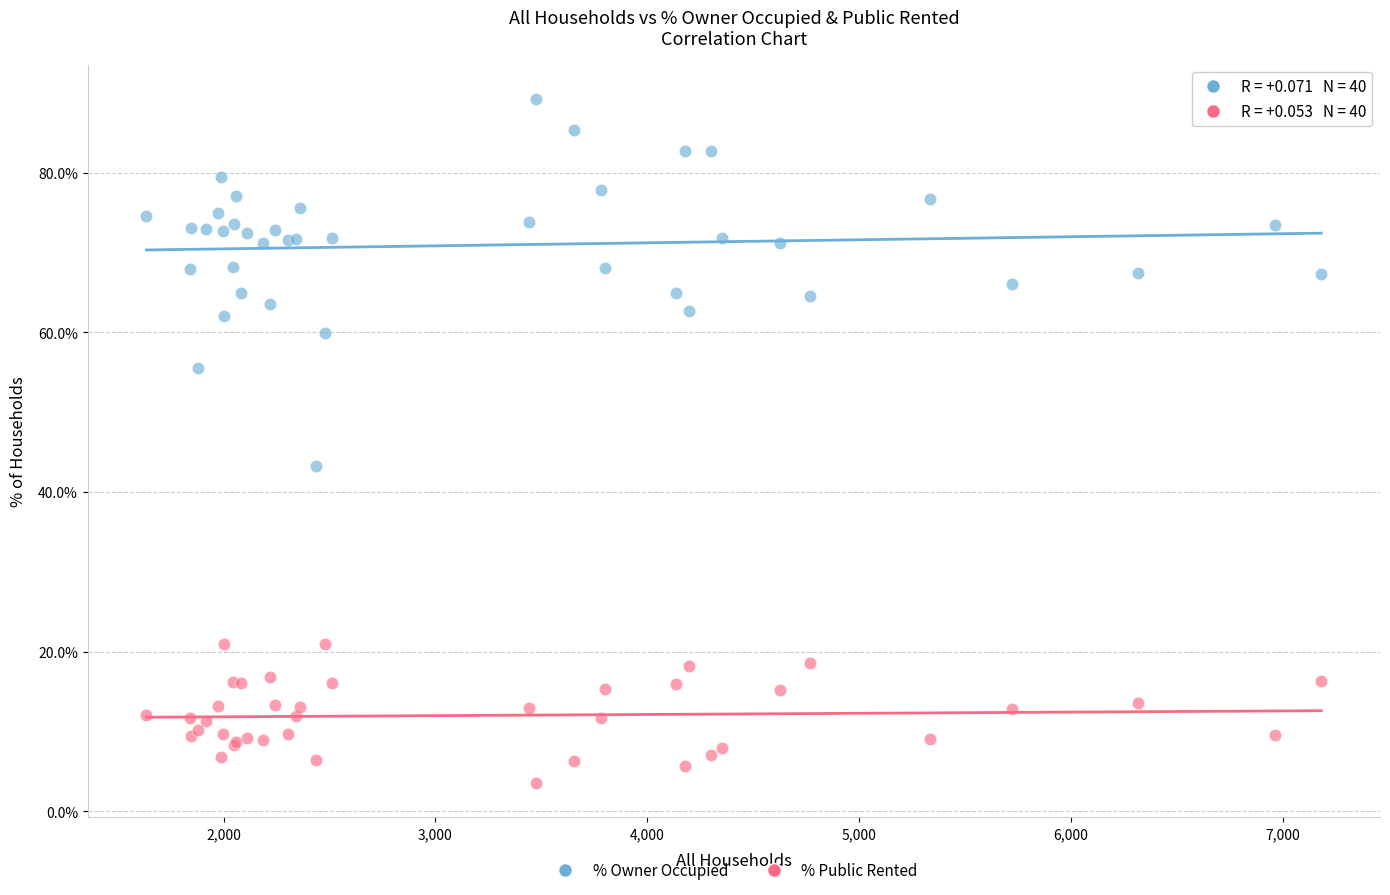

Which series contains the lowest Y value?

% Public Rented